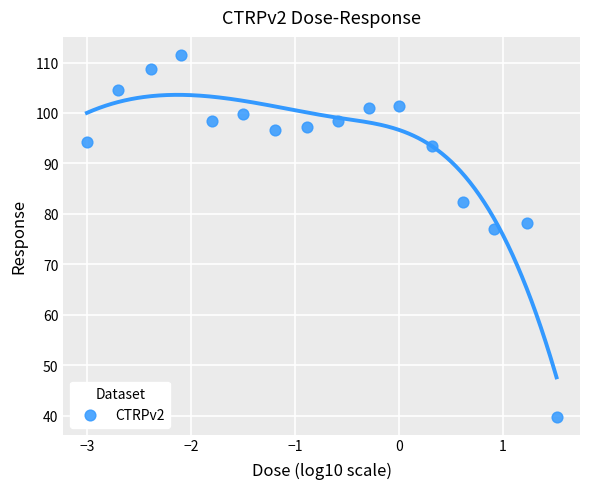

What is the range of Y values (max minus min)?

71.7